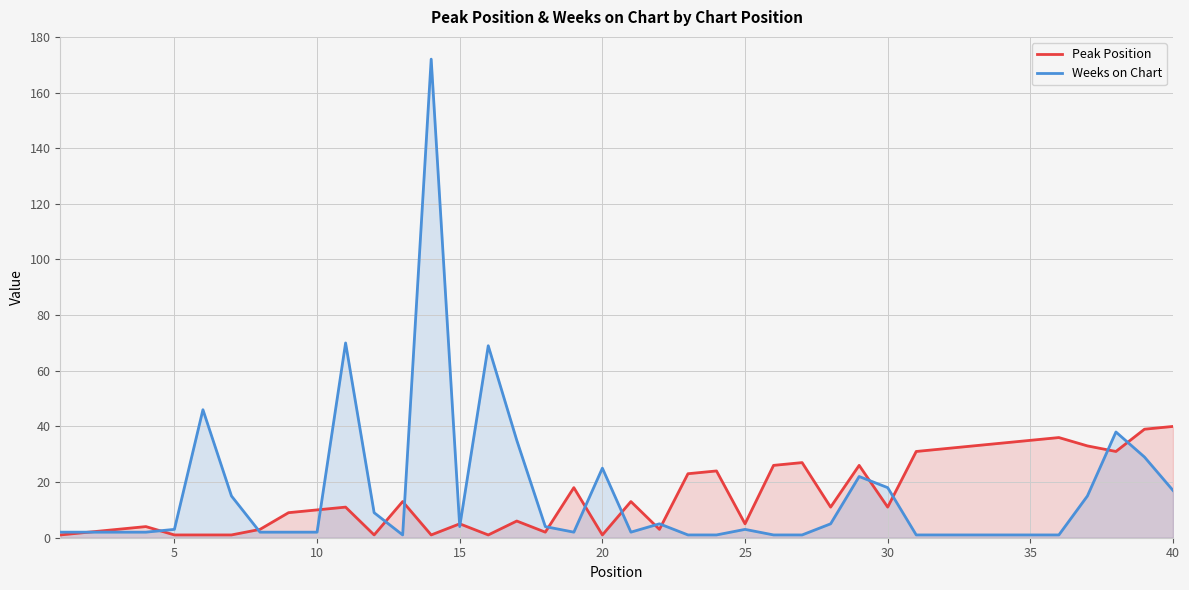

At how many categories does at least one series exceed 54?

3